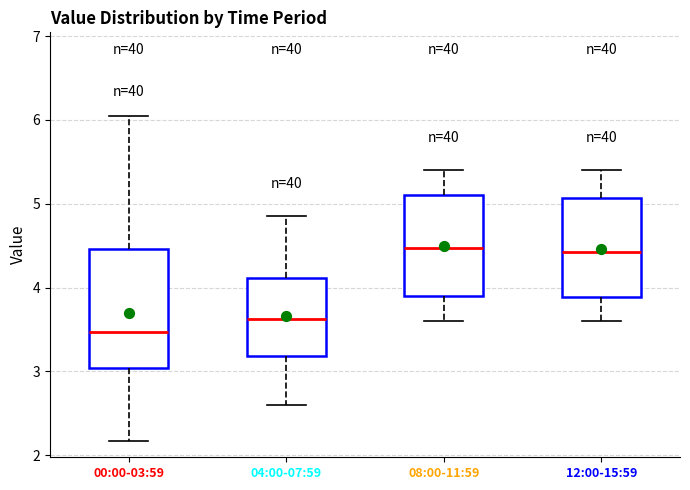

Where does the median line of the box for 08:00-11:59 sit on the y-axis? The values are not printed on the chart, so give them approximately, as read against the axis.

4.5